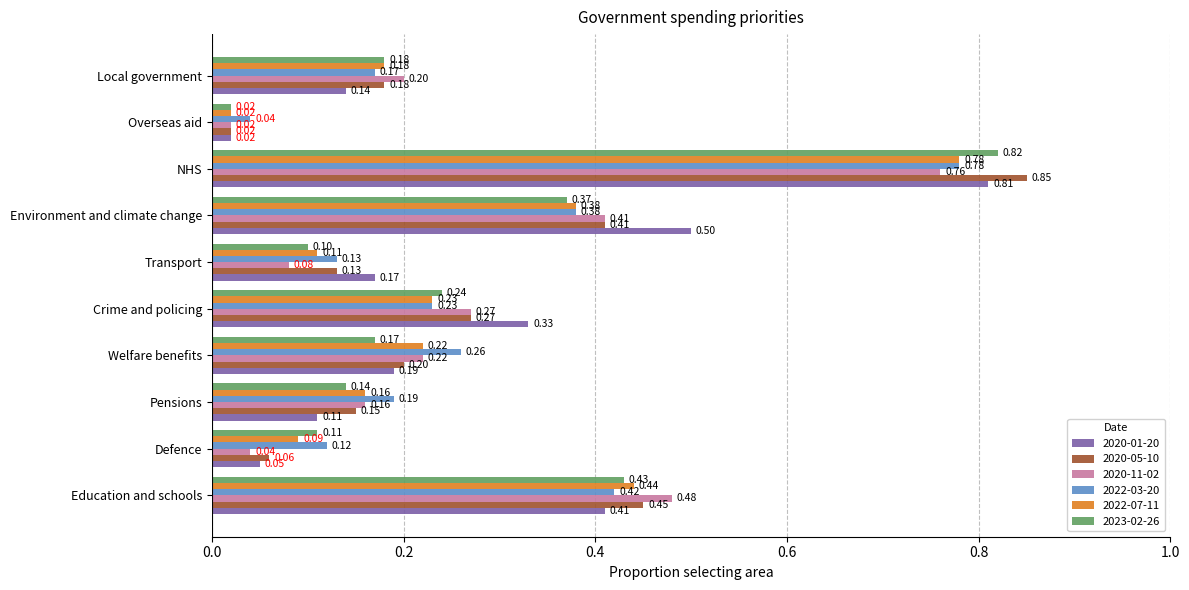

At which category is the sum across all series the highest?

NHS